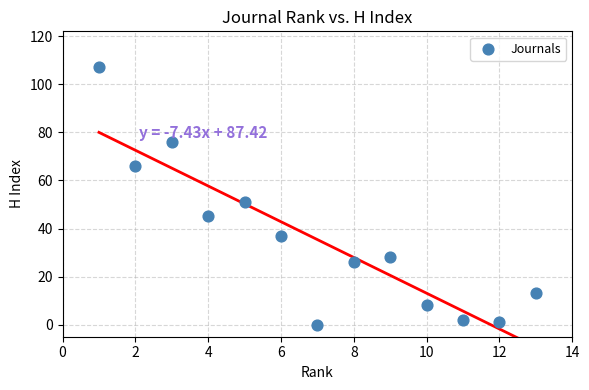

What Y value in the scatter plot is closest to 53?

51